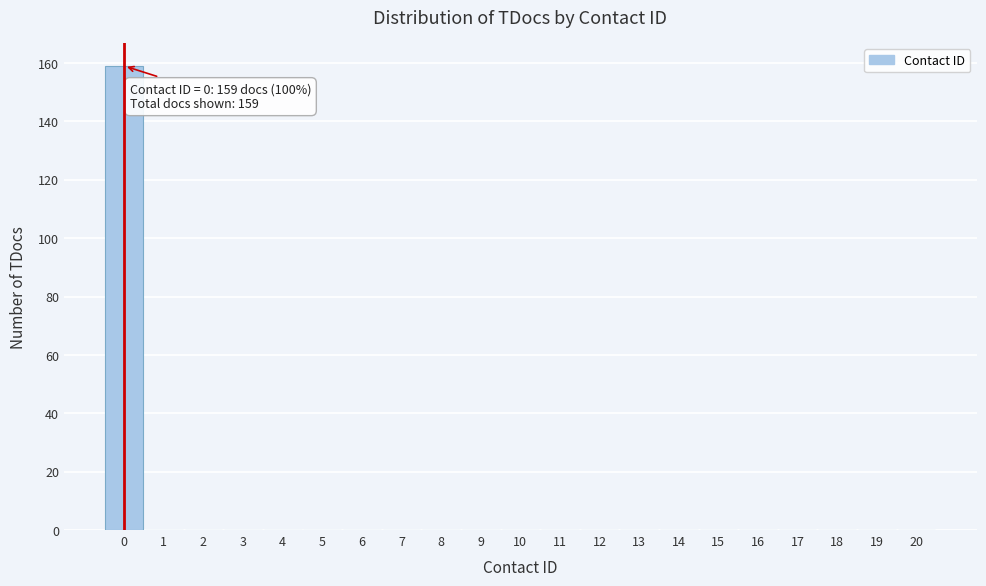

Which range on the x-axis has the tallest bar?

-0.5 to 0.5